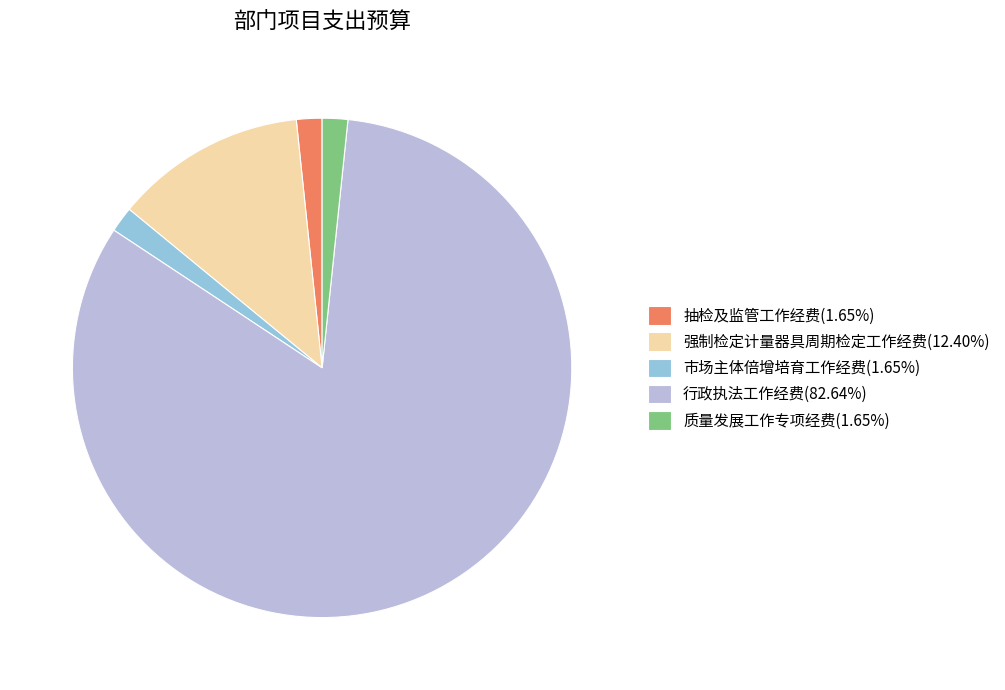

Does 行政执法工作经费(82.64%) represent more than half of the total?

Yes